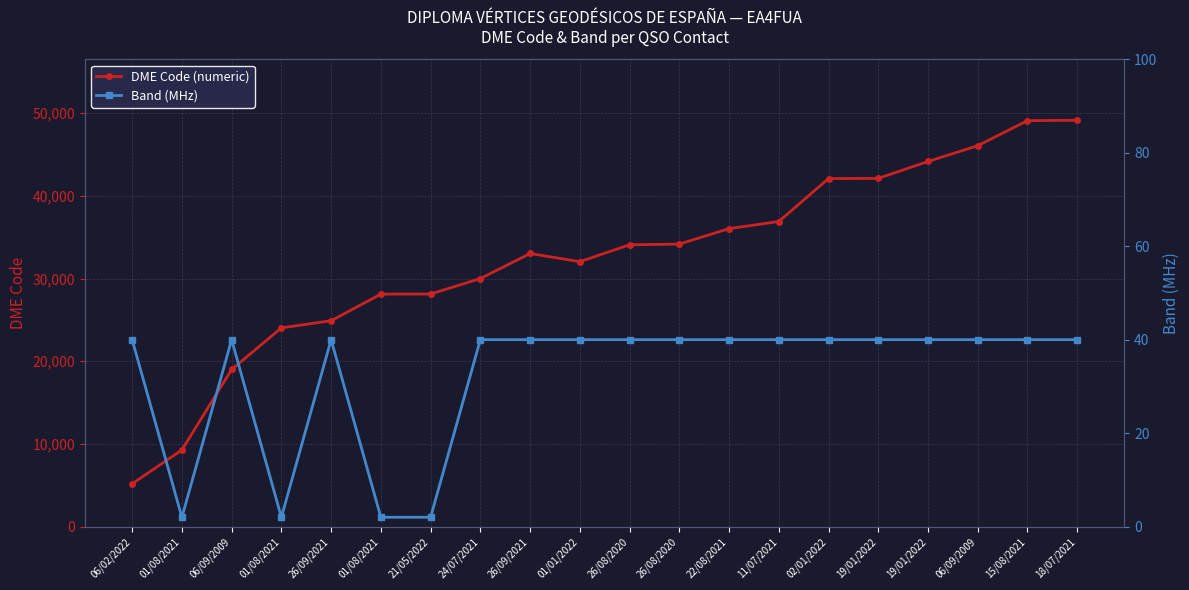

List the series in order of their peak value, highest first.

DME Code (numeric), Band (MHz)